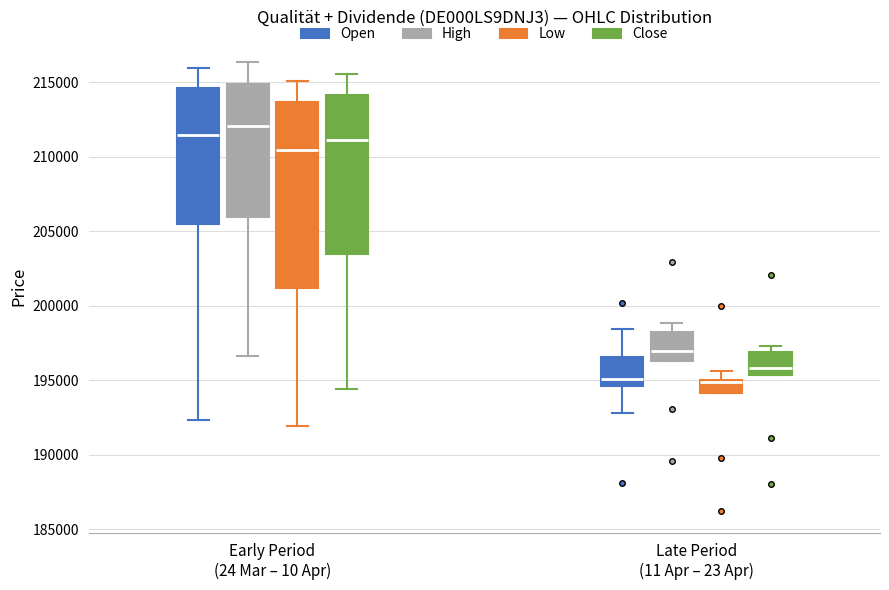

Reading left to right, transcribe this box plot: for each box, give where its median line is, the range the box spans, and where its two whiskers end, as read against the y-axis. The values are not printed on the chart, so give them approximately, as read against the axis.

Early Period (24 Mar – 10 Apr) (Open): median 211500, box 205500 to 214500, whiskers 192500 to 216000
Early Period (24 Mar – 10 Apr) (High): median 212000, box 206000 to 215000, whiskers 196500 to 216500
Early Period (24 Mar – 10 Apr) (Low): median 210500, box 201000 to 213500, whiskers 192000 to 215000
Early Period (24 Mar – 10 Apr) (Close): median 211000, box 203500 to 214000, whiskers 194500 to 215500
Late Period (11 Apr – 23 Apr) (Open): median 195000, box 194500 to 196500, whiskers 193000 to 198500
Late Period (11 Apr – 23 Apr) (High): median 197000, box 196500 to 198500, whiskers 196500 to 199000
Late Period (11 Apr – 23 Apr) (Low): median 195000 (drawn on the box's upper edge), box 194000 to 195000, whiskers 194000 to 195500
Late Period (11 Apr – 23 Apr) (Close): median 196000, box 195500 to 197000, whiskers 195500 to 197500